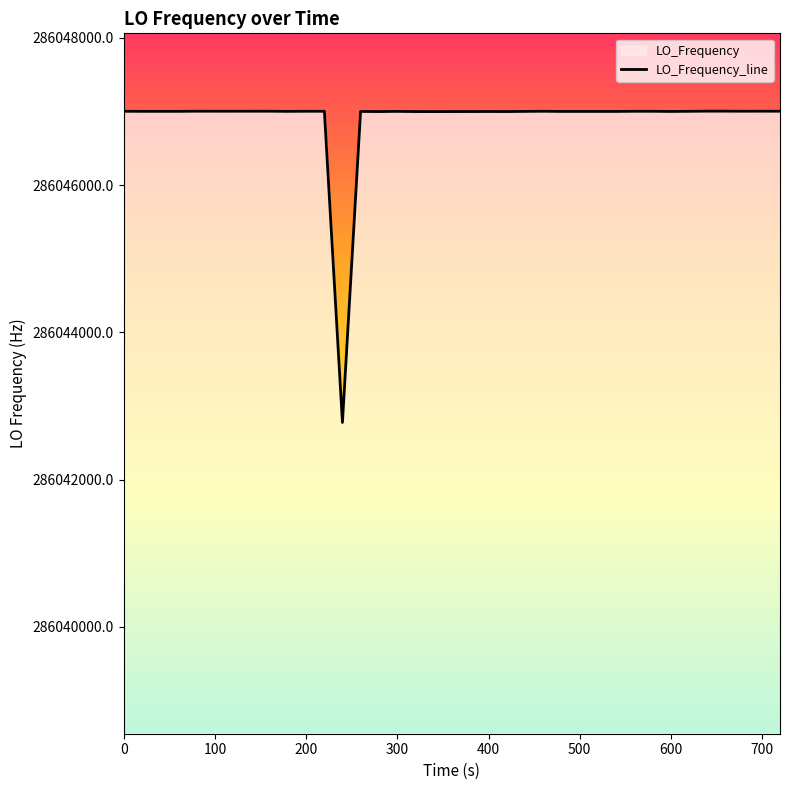

What is the minimum value shown in the chart?

286042776.6